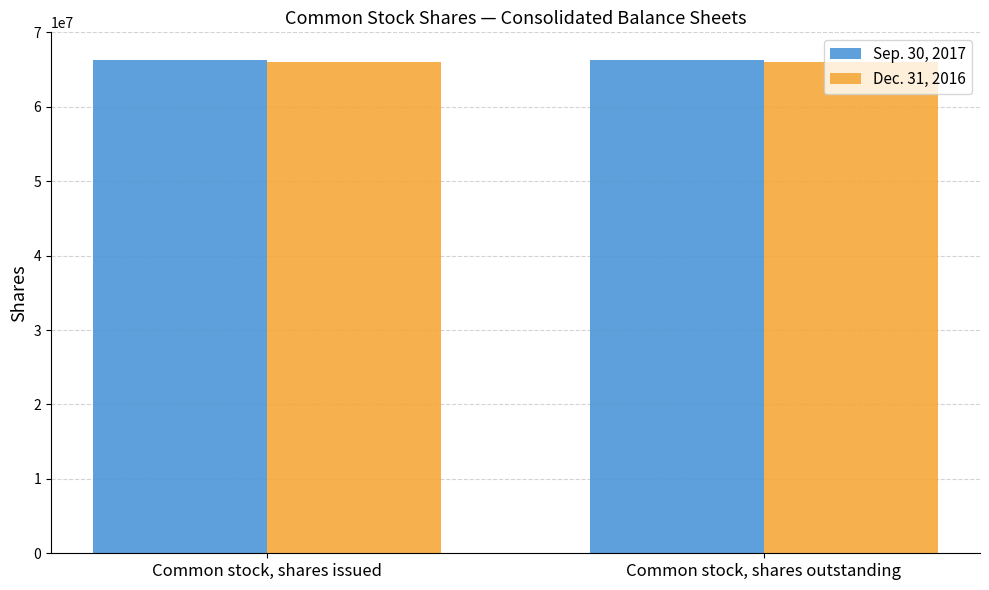

What is the label of the 1st bar from the left?

Common stock, shares issued